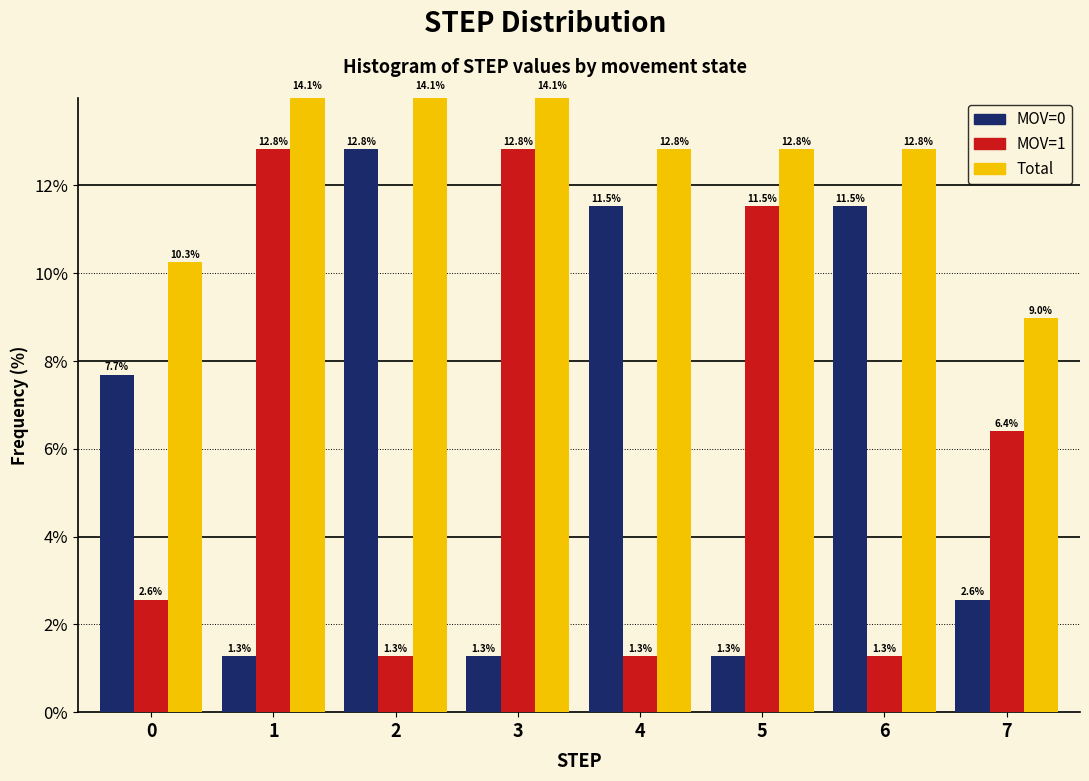

What value does the MOV=0 series have at 6?

11.5